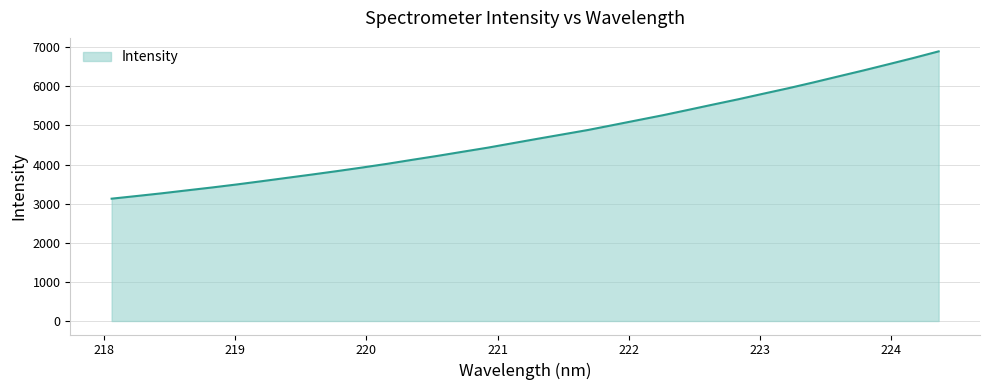

What is the maximum value shown in the chart?

6894.0